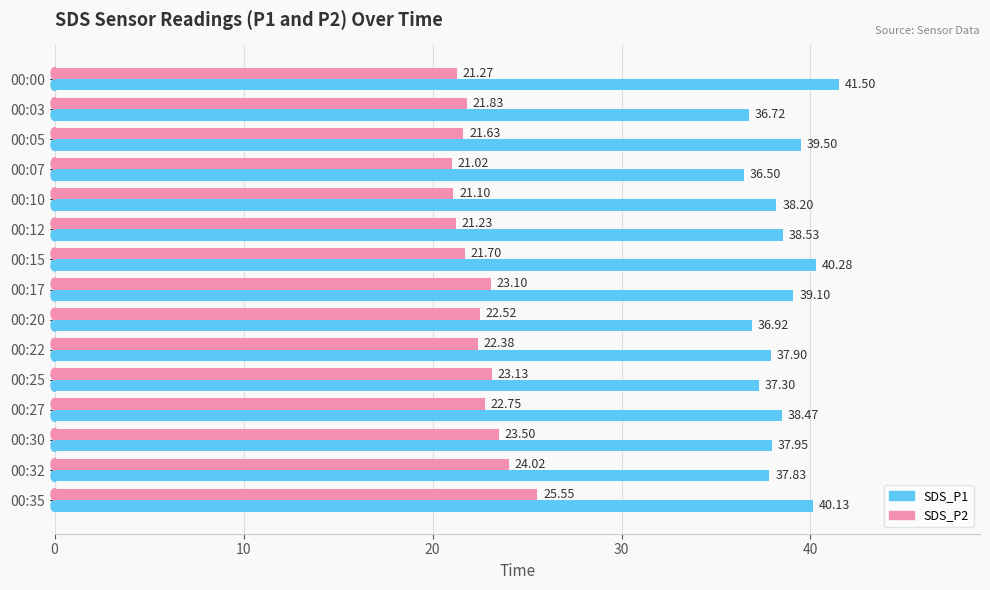

What is the difference between the highest and lowest values at 00:32?

13.8